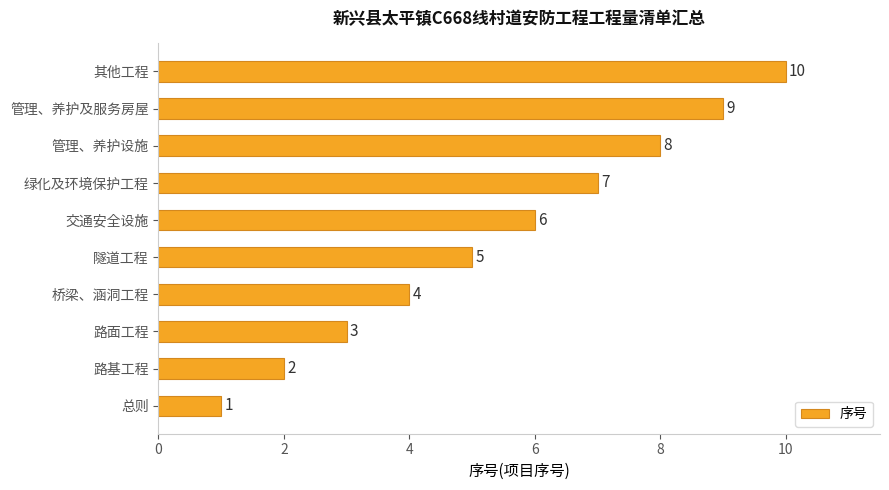

Is it true that the value at 绿化及环境保护工程 is 3?

False